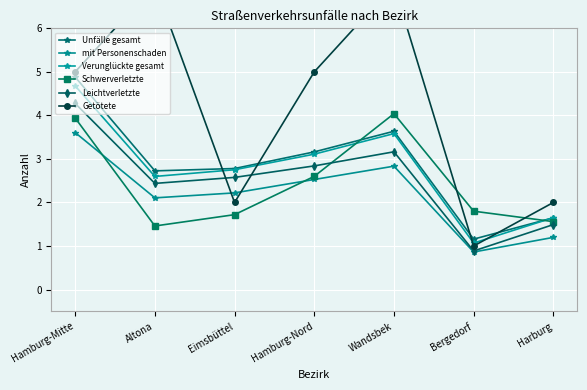

What is the difference between the maximum and minimum values in the Leichtverletzte series?

3.4